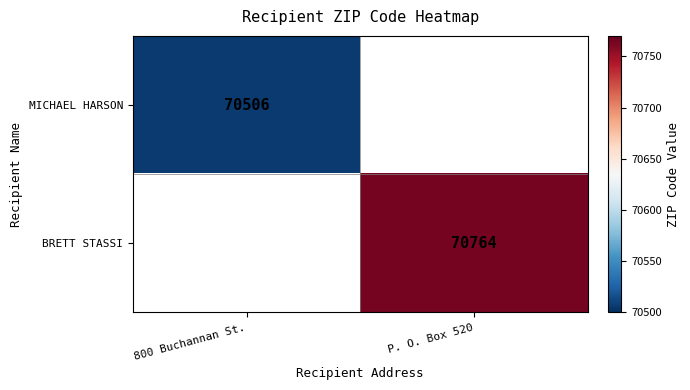

True or false: MICHAEL HARSON has a value of 30789 at 800 Buchannan St..

False